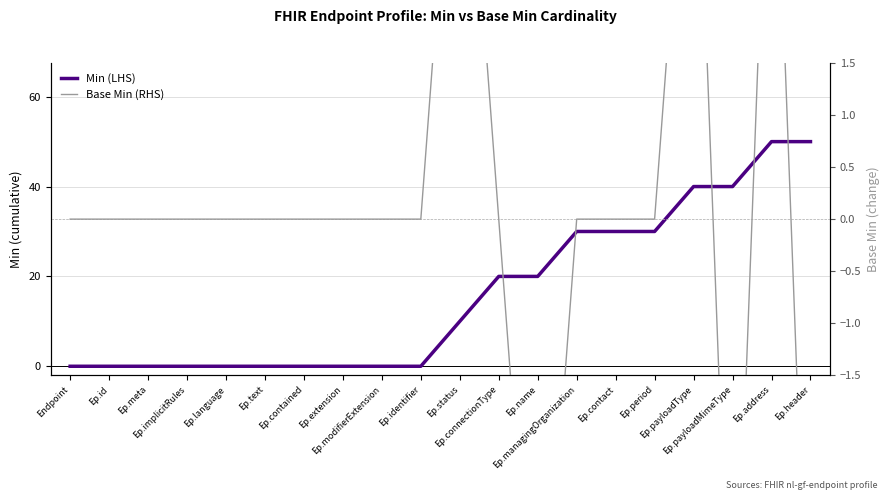

How many values in the Min (LHS) series exceed 10?

9